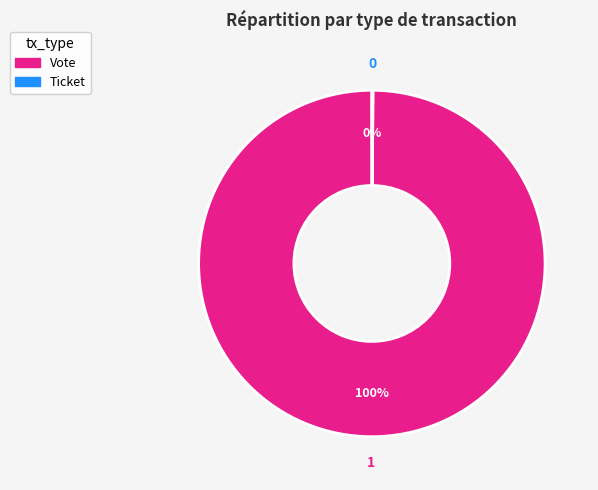

Which category accounts for the majority?

Vote